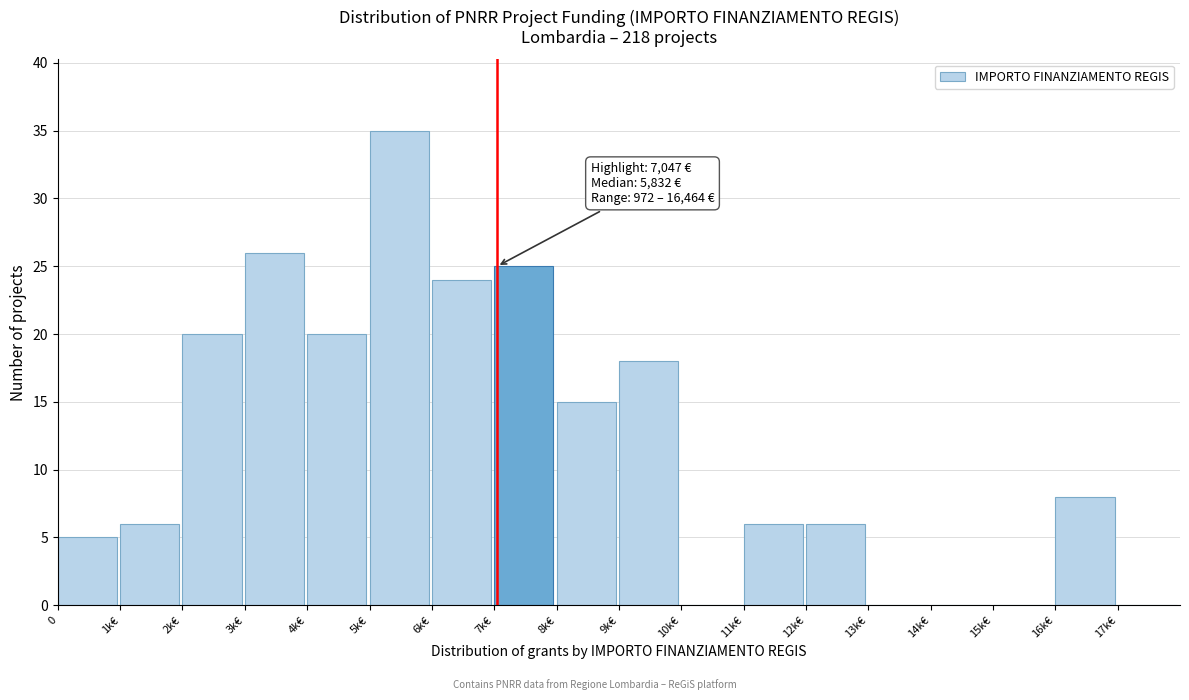

Reading left to right, list all the values displayed in this chart.

0=5	1k€=6	2k€=20	3k€=26	4k€=20	5k€=35	6k€=24	7k€=25	8k€=15	9k€=18	10k€=0	11k€=6	12k€=6	13k€=0	14k€=0	15k€=0	16k€=8	17k€=0